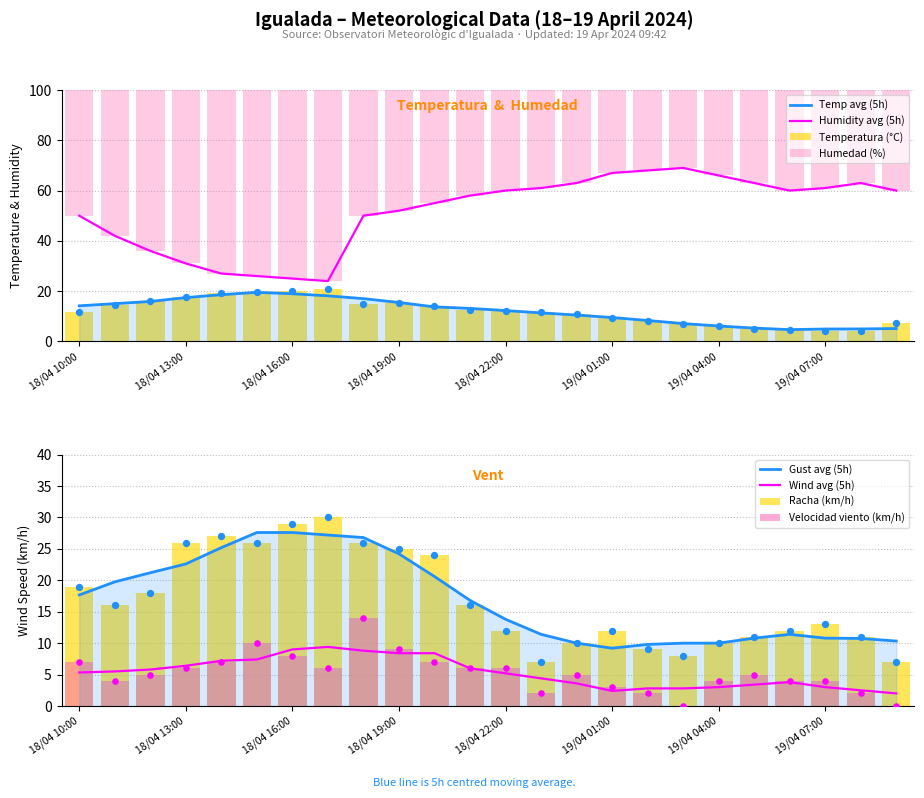

Which series contains the highest Y value?

Humedad (%)